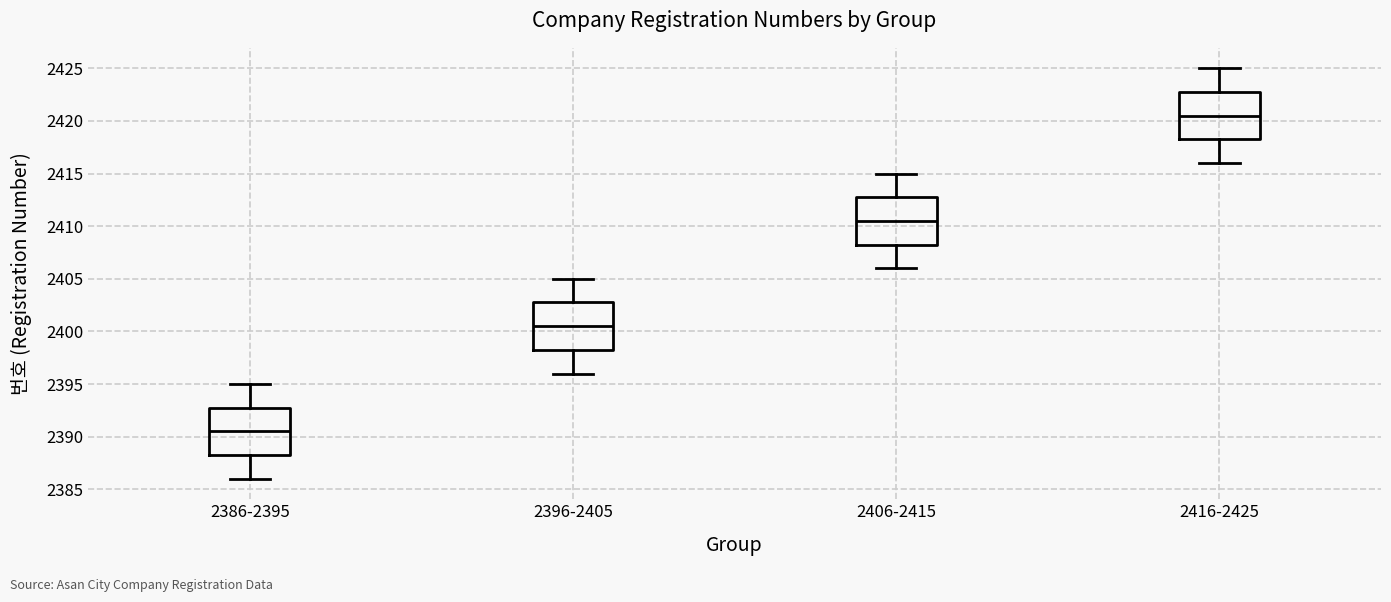

Reading left to right, read every box against the y-axis: the position of its median line, the range the box covers, and the ends of its whiskers. The values are not printed on the chart, so give them approximately, as read against the axis.

2386-2395: median 2390.5, box 2388.5 to 2393.0, whiskers 2386.0 to 2395.0
2396-2405: median 2400.5, box 2398.5 to 2403.0, whiskers 2396.0 to 2405.0
2406-2415: median 2410.5, box 2408.5 to 2413.0, whiskers 2406.0 to 2415.0
2416-2425: median 2420.5, box 2418.5 to 2423.0, whiskers 2416.0 to 2425.0